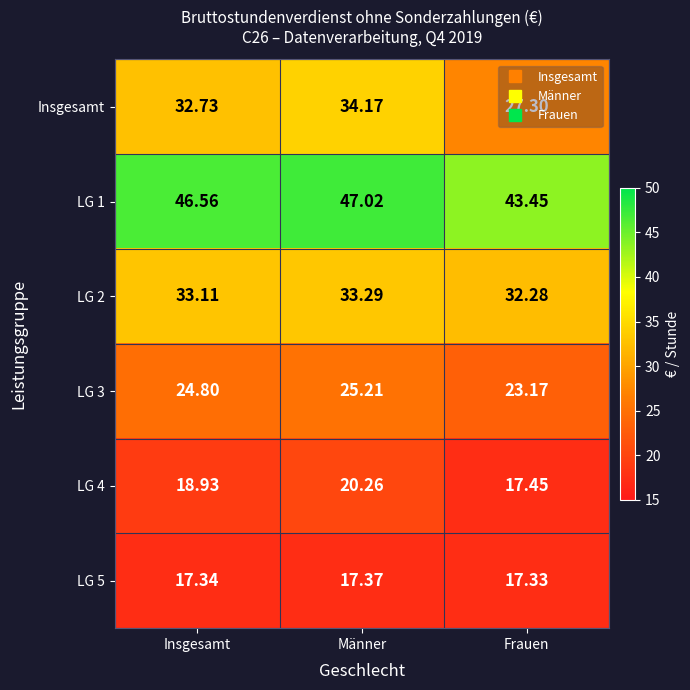

Which series has the largest range (max minus min)?

Insgesamt